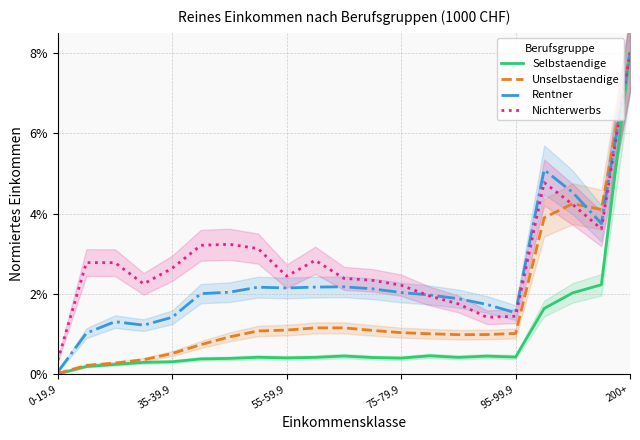

True or false: Nichterwerbs has more than 1 interior local peaks.

True